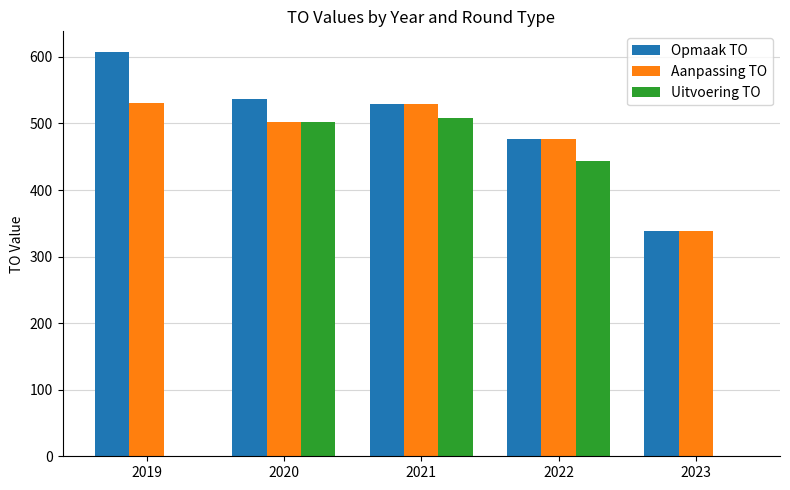

What is the greatest value displayed?

608